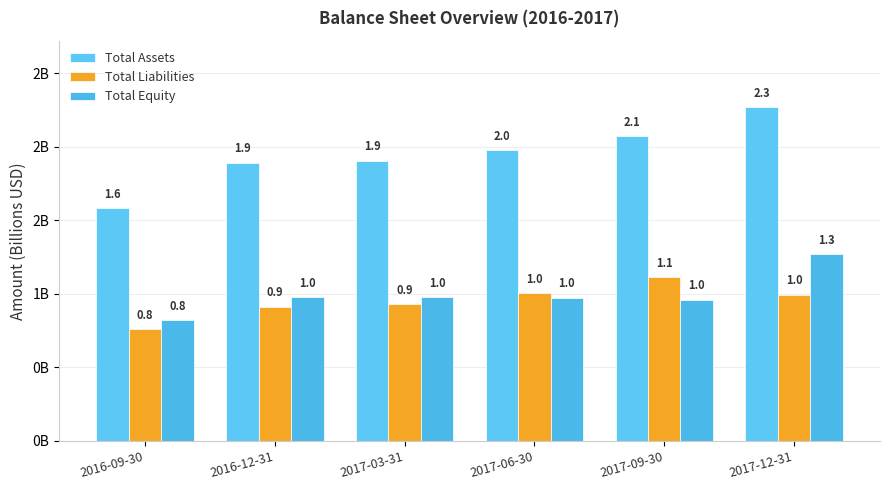

Does the chart contain stacked bars?

No